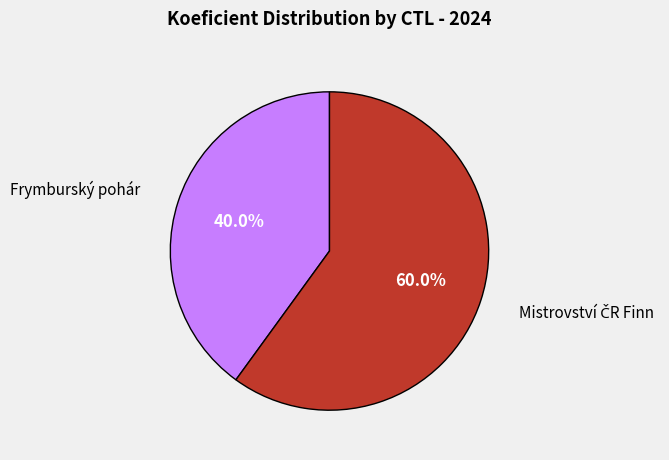

Is there a majority slice in this chart?

Yes